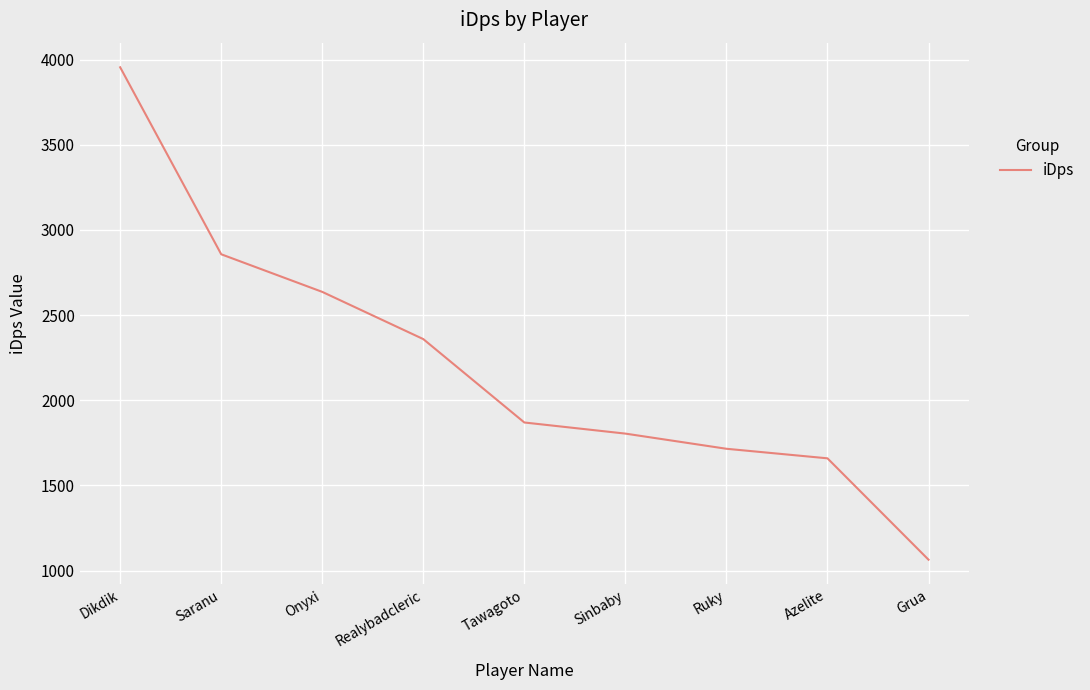

Count the number of categories in the chart.

9